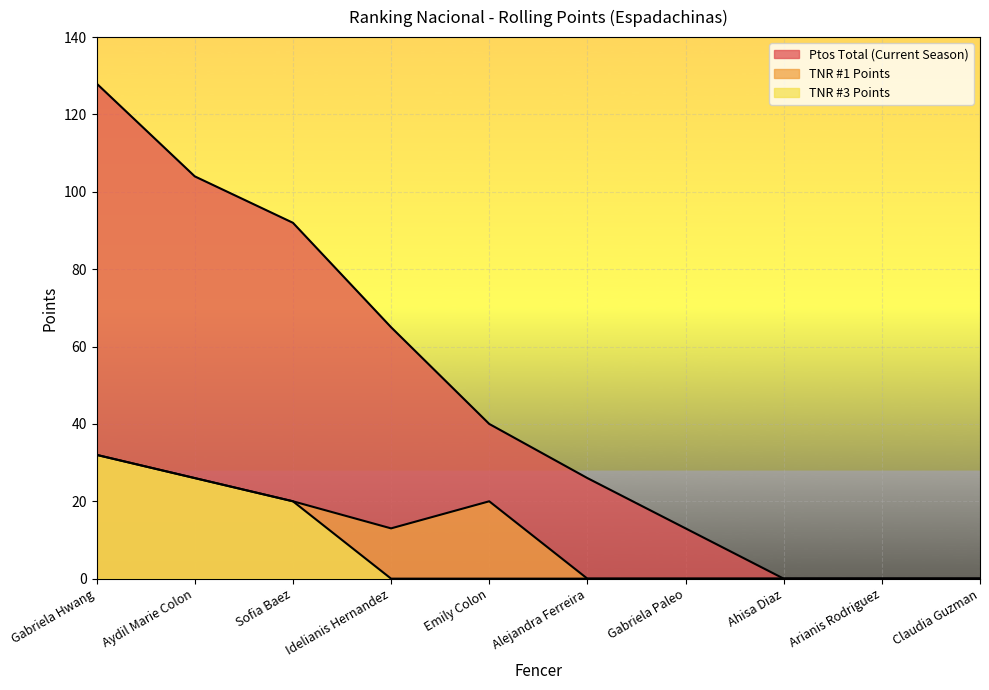

Does the chart display data point markers on the line(s)?

No